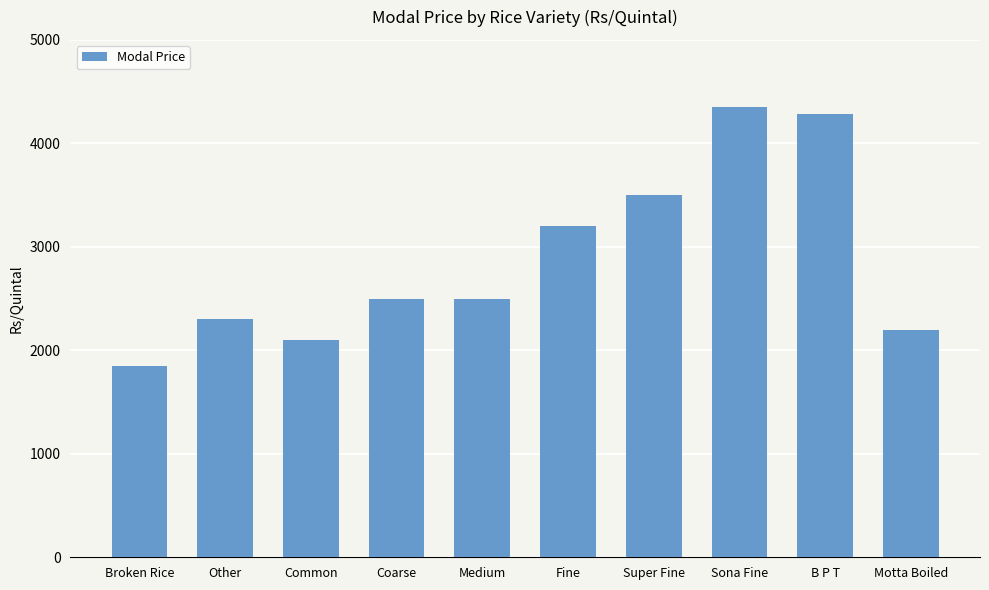

How many data points does each series have?

10